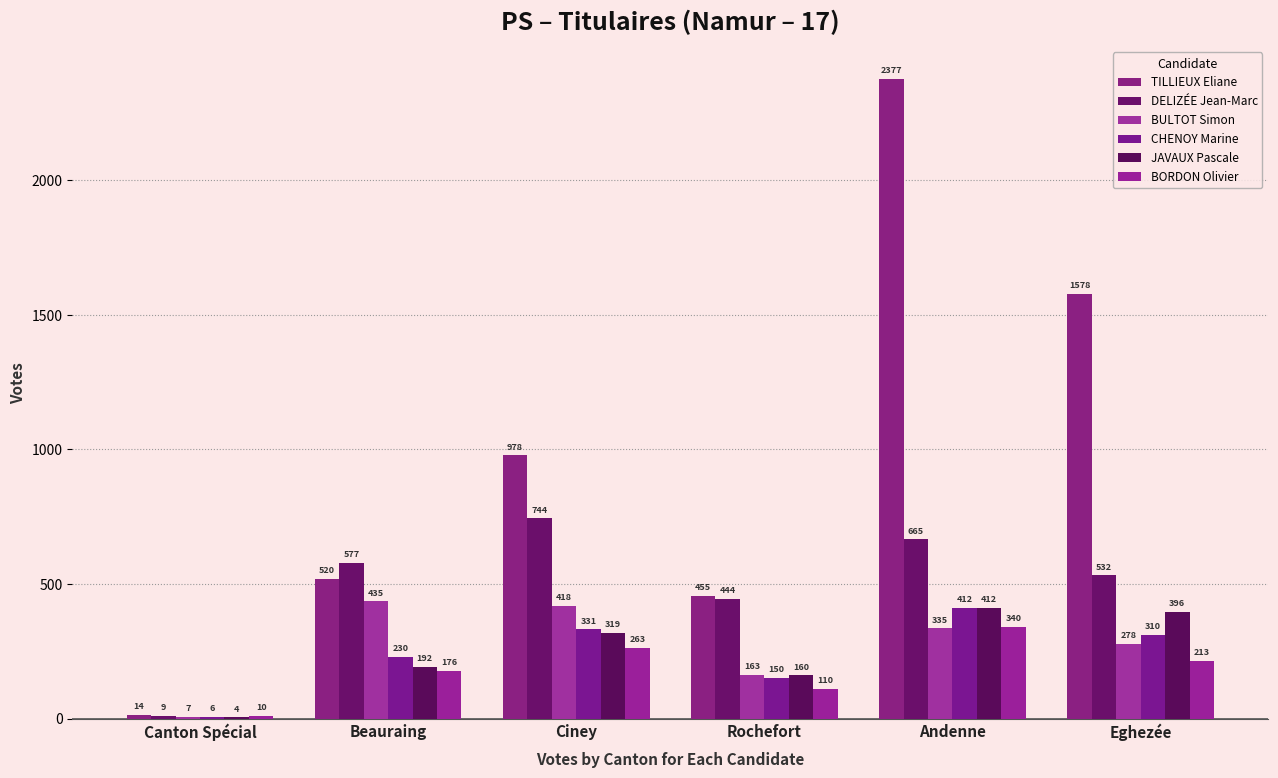

Count the number of categories in the chart.

6